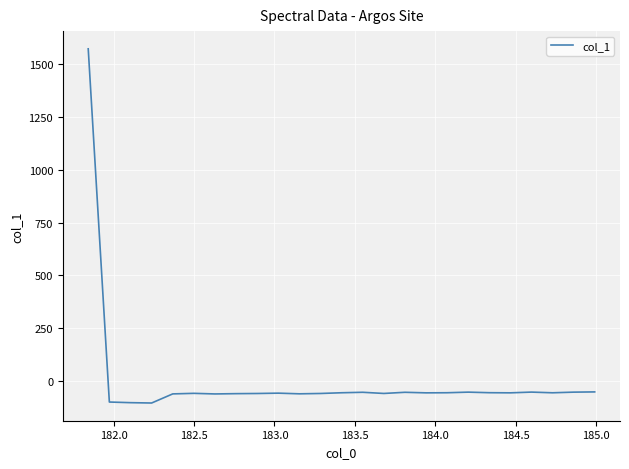

What is the minimum value shown in the chart?

-103.3